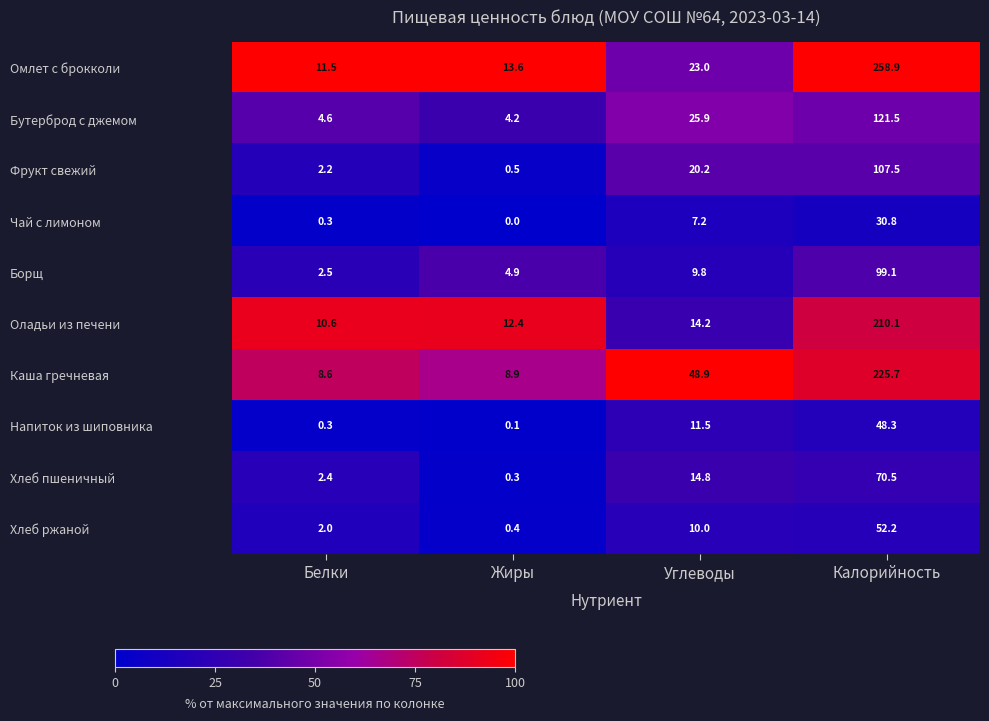

At Углеводы, list the series in order from smallest to largest.

Чай с лимоном, Борщ, Хлеб ржаной, Напиток из шиповника, Оладьи из печени, Хлеб пшеничный, Фрукт свежий, Омлет с брокколи, Бутерброд с джемом, Каша гречневая